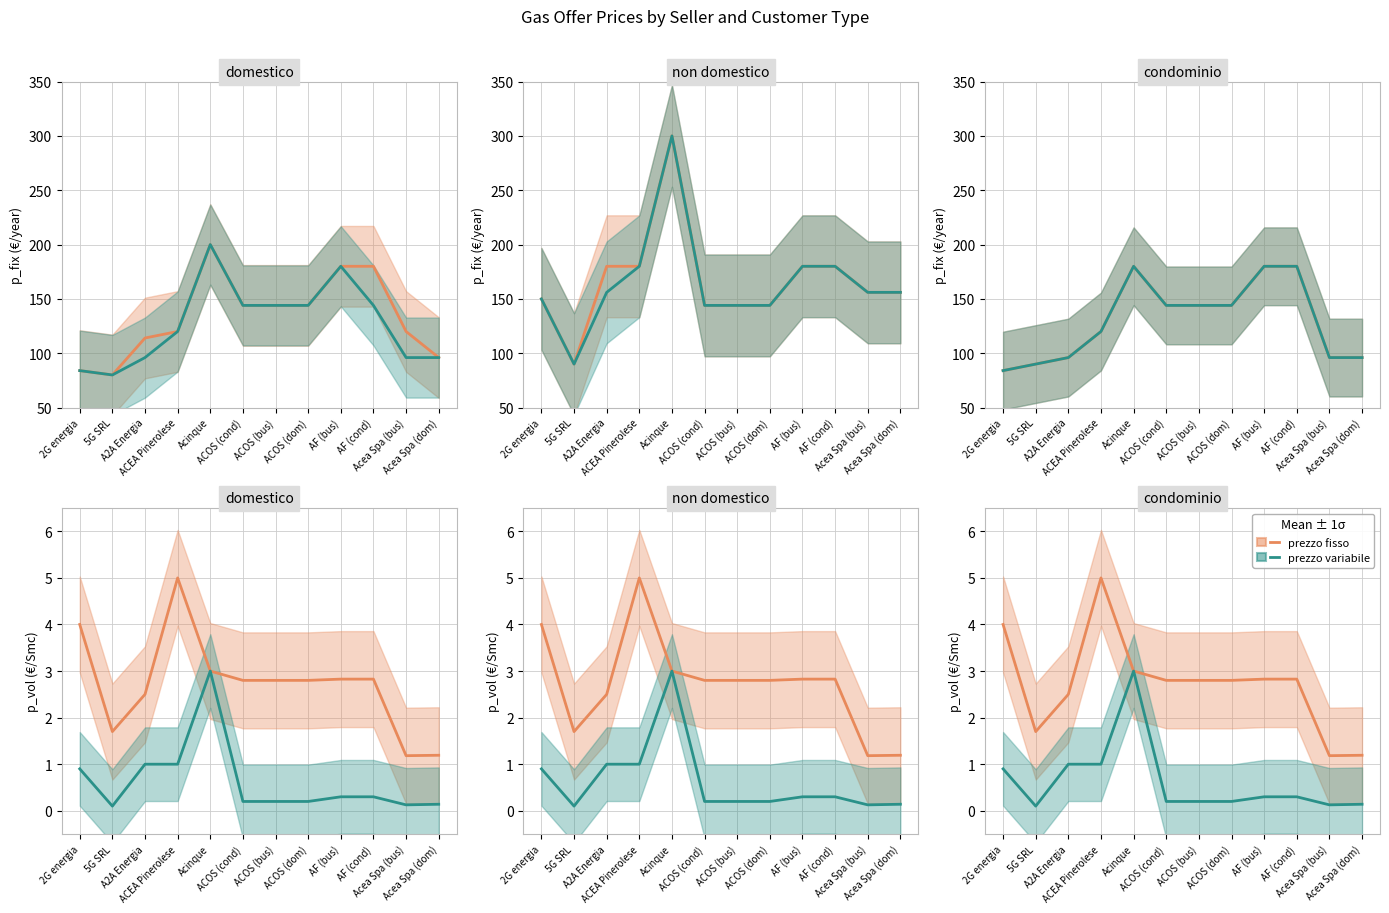

What is the lowest value of the prezzo variabile series?

0.1